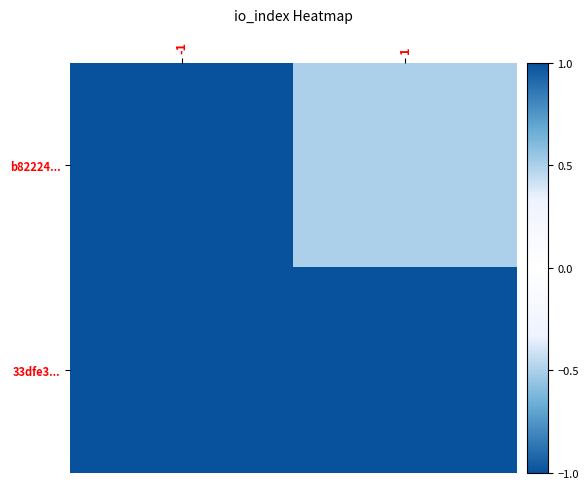

Rank the series by their average value, from lowest to highest.

b82224..., 33dfe3...